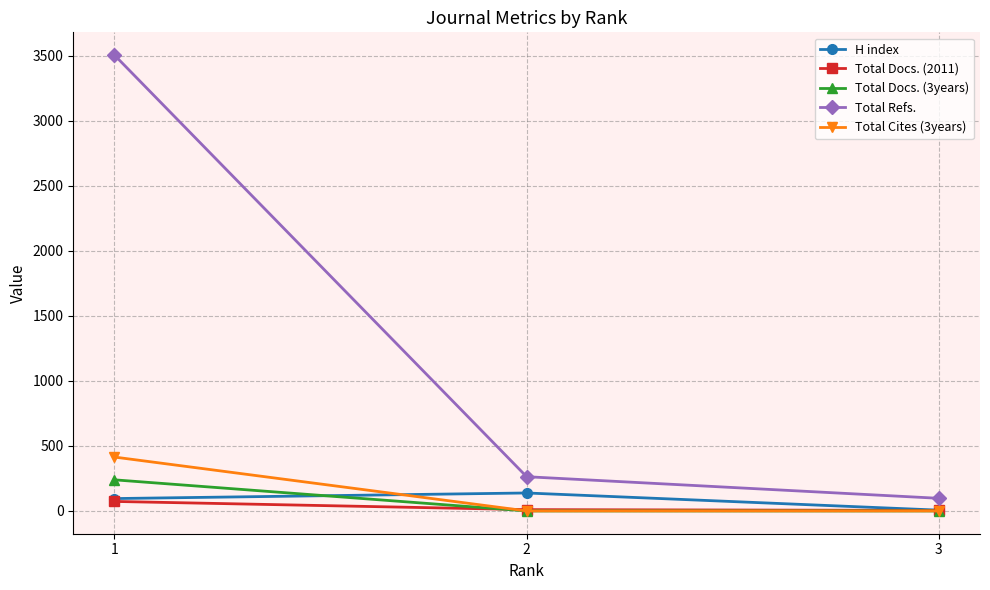

How many data points does each series have?

3